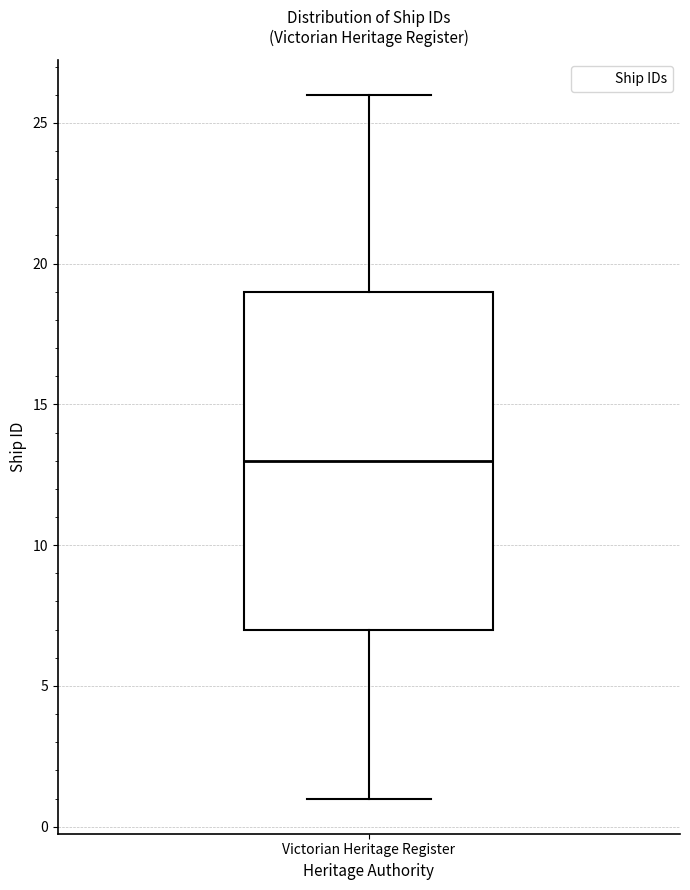

Transcribe this box plot: give where the median line is, the range the box spans, and where the two whiskers end, as read against the y-axis. The values are not printed on the chart, so give them approximately, as read against the axis.

median 13, box 7 to 19, whiskers 1 to 26